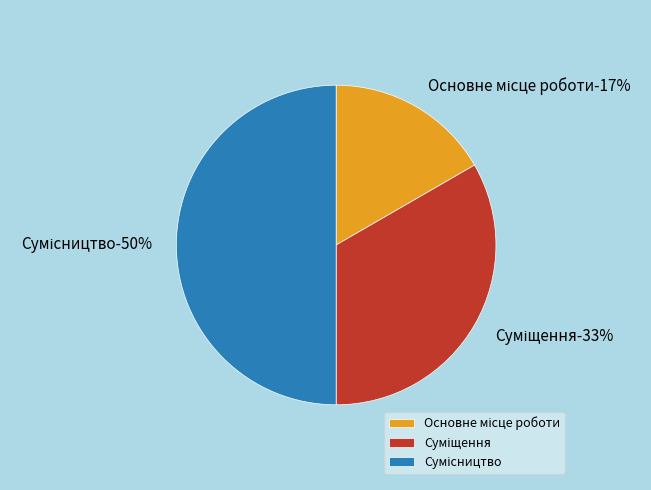

The Основне місце роботи slice represents 29% of the pie. True or false?

False